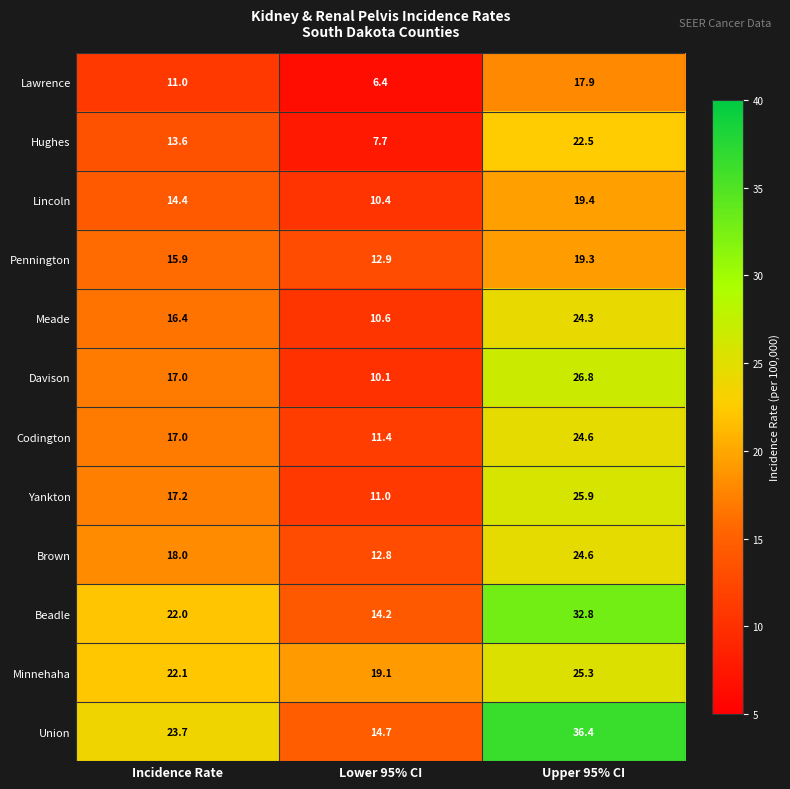

At which category is the sum across all series the highest?

Upper 95% CI